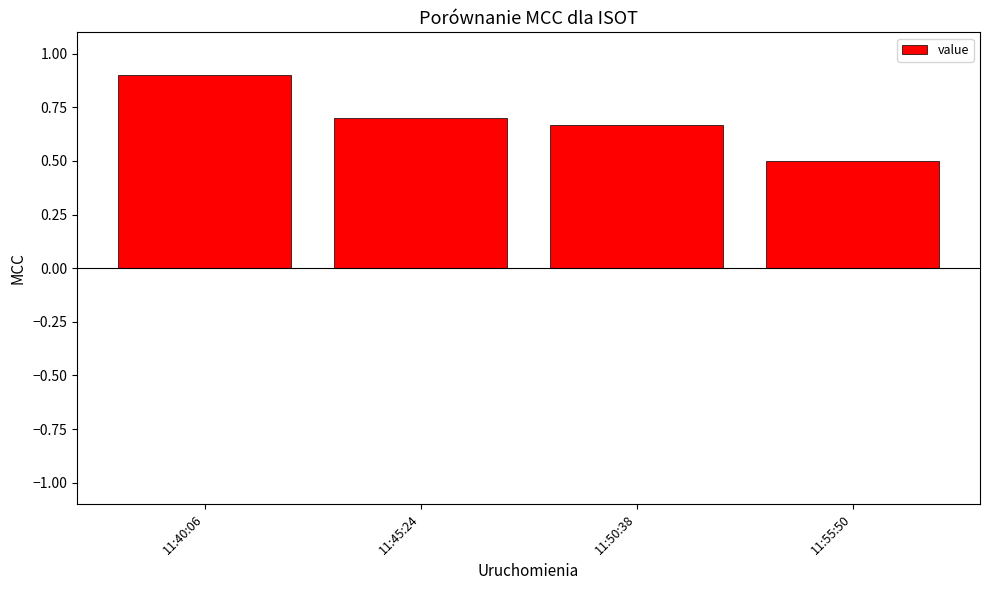

Rank the categories by value from highest to lowest.

11:40:06, 11:45:24, 11:50:38, 11:55:50